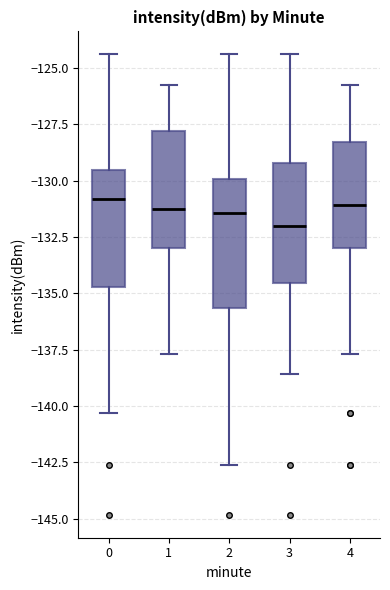

Where does the median line of the box at x = 4 sit on the y-axis? The values are not printed on the chart, so give them approximately, as read against the axis.

-131.0